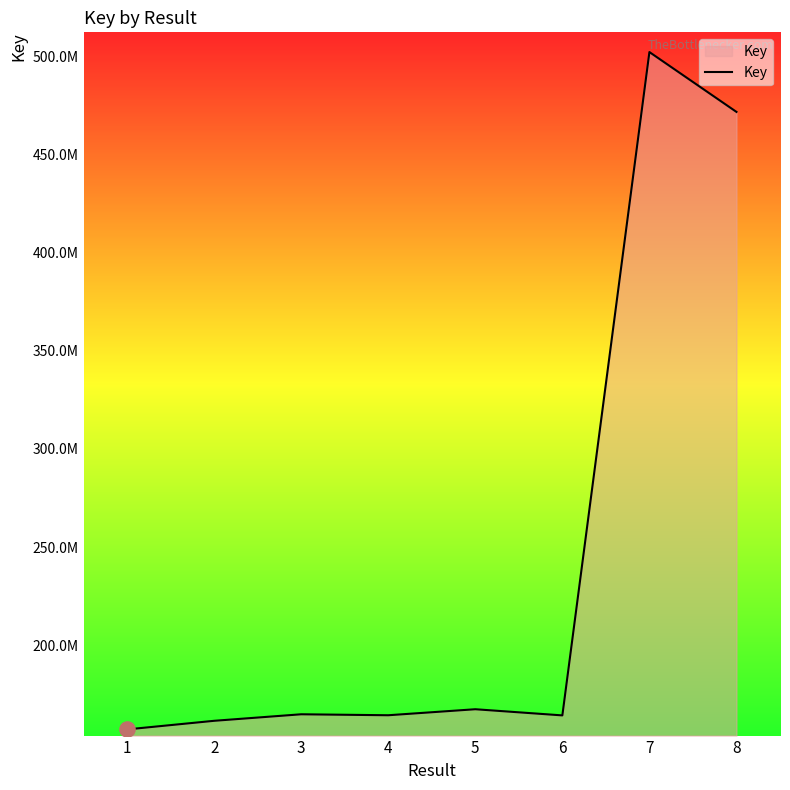

Does the chart have visible grid lines?

No